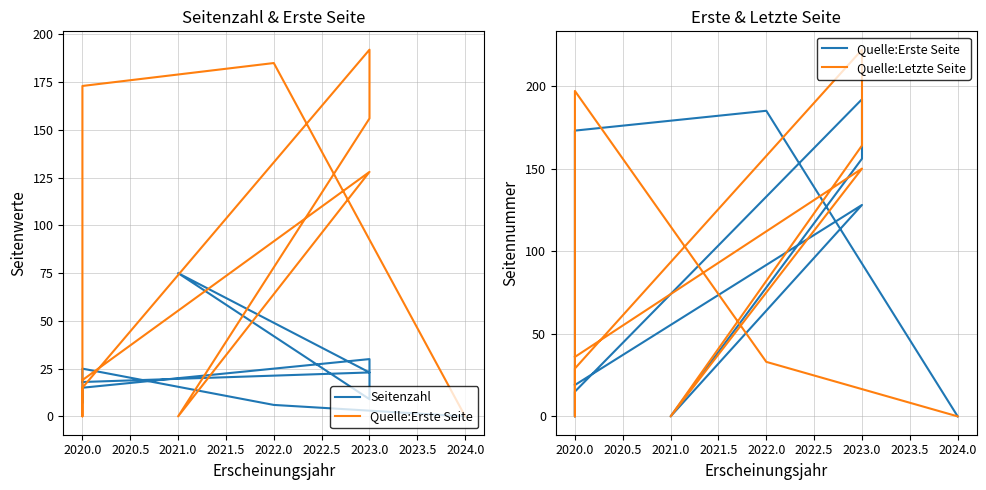

Is the value of Quelle:Erste Seite at 2021.0 greater than the value of Quelle:Letzte Seite at 2020.0?

No